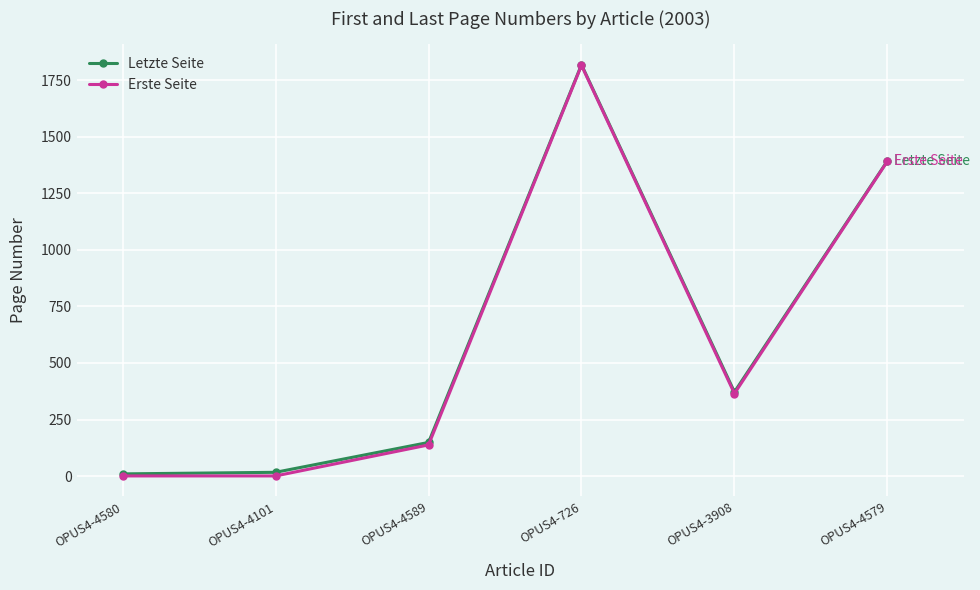

Is the value of Erste Seite at OPUS4-3908 greater than the value of Letzte Seite at OPUS4-4101?

Yes